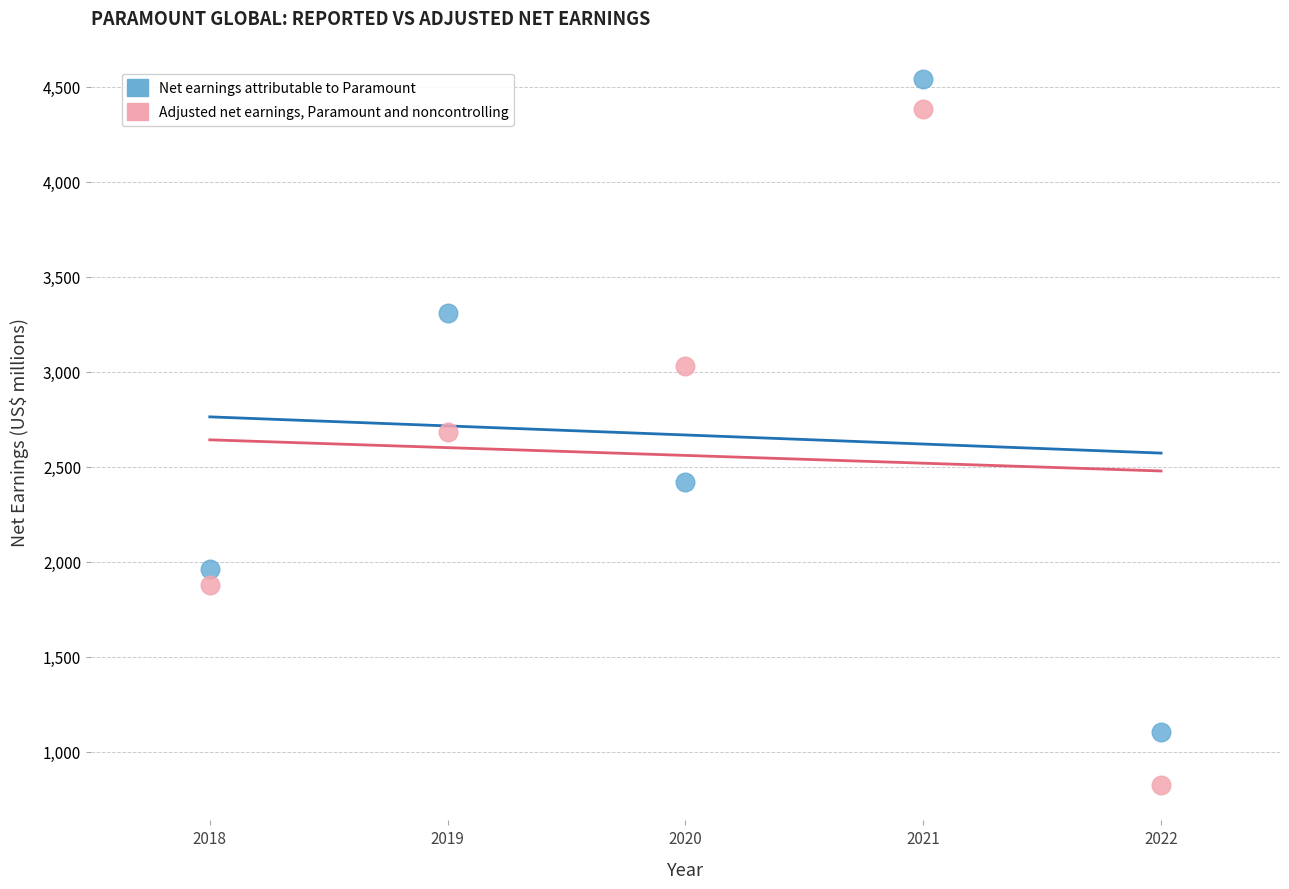

Which series reaches the minimum Y coordinate?

Adjusted net earnings, Paramount and noncontrolling